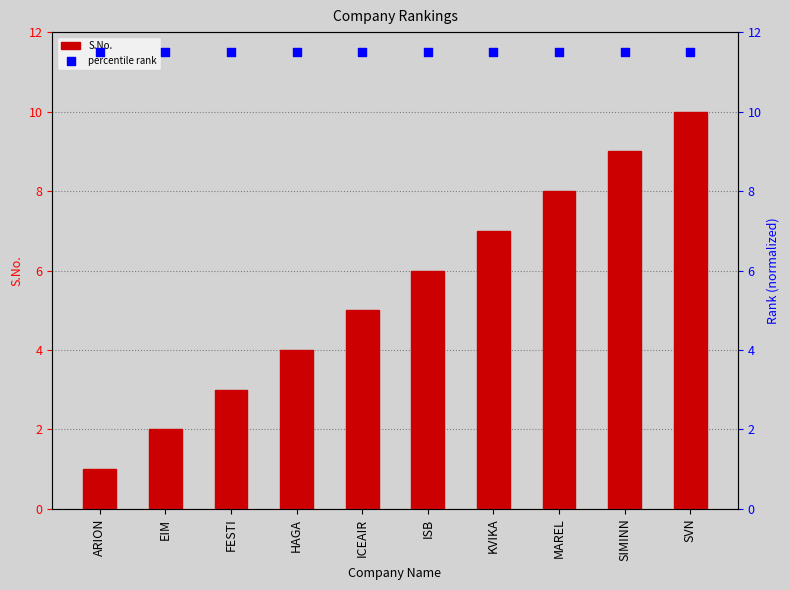

Which series reaches the maximum Y coordinate?

percentile rank